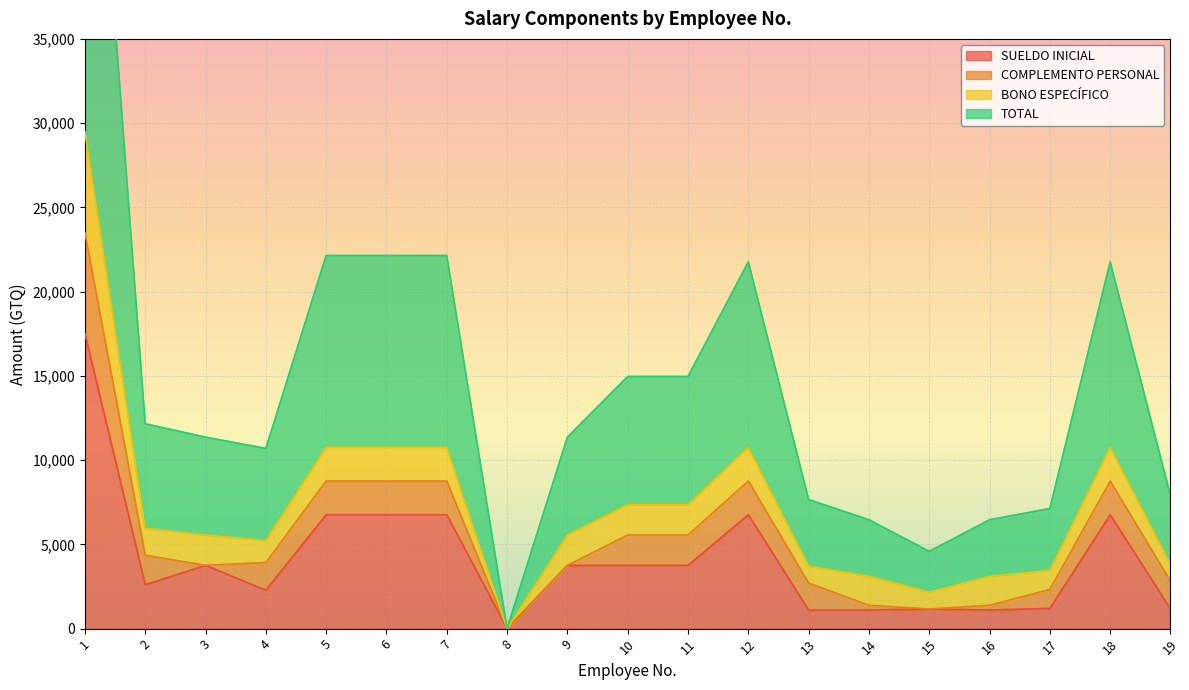

At which label does SUELDO INICIAL first exceed 3757?

1